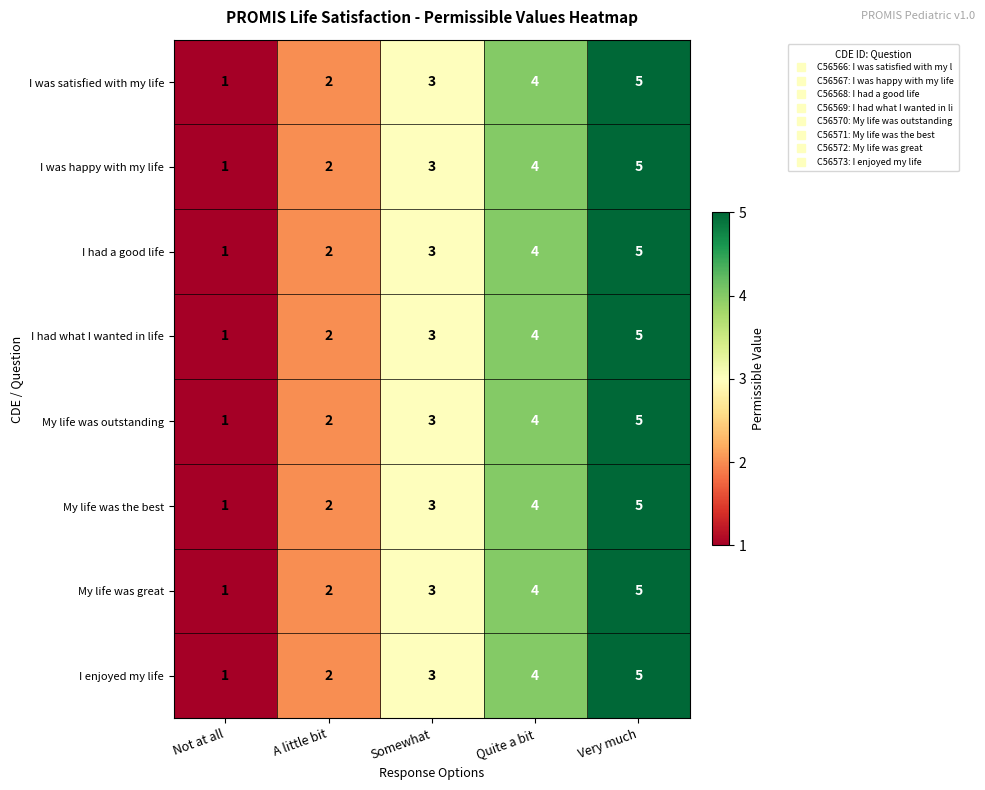

What is the total value across all series at Quite a bit?

32